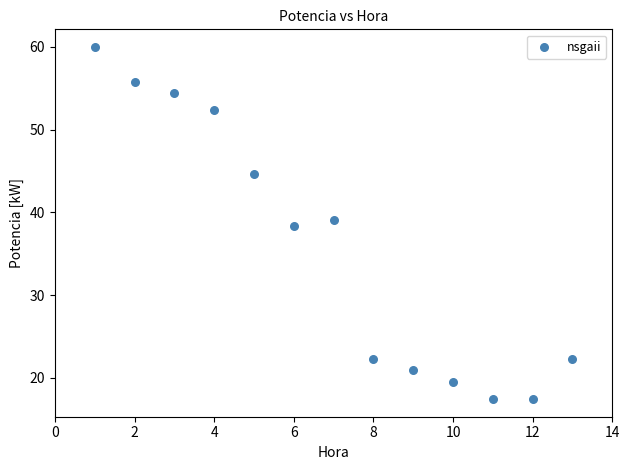

What is the range of Y values (max minus min)?

42.6